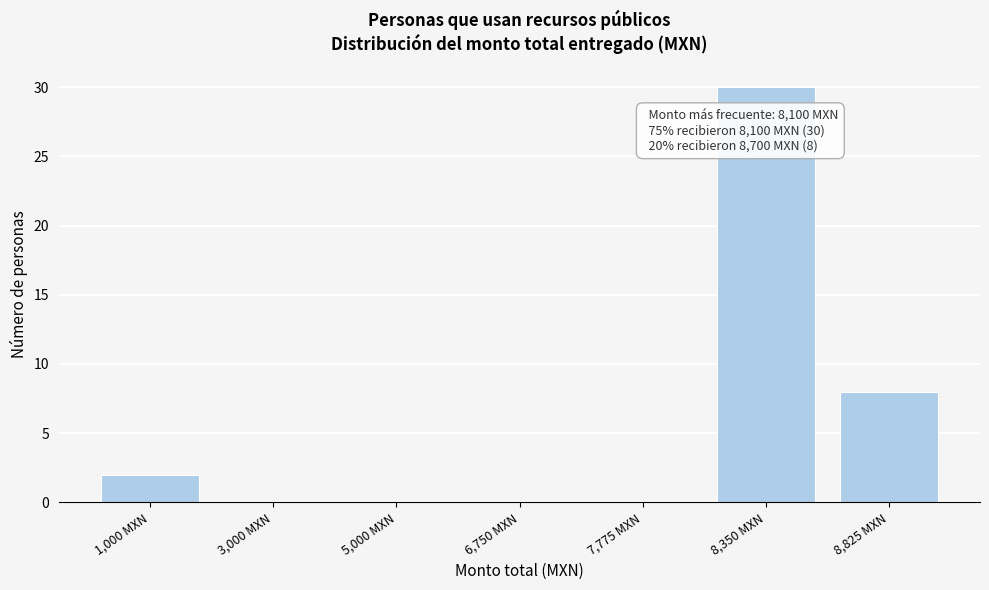

Reading right to left, extract all data points from this chart.

8,825 MXN=8	8,350 MXN=30	7,775 MXN=0	6,750 MXN=0	5,000 MXN=0	3,000 MXN=0	1,000 MXN=2